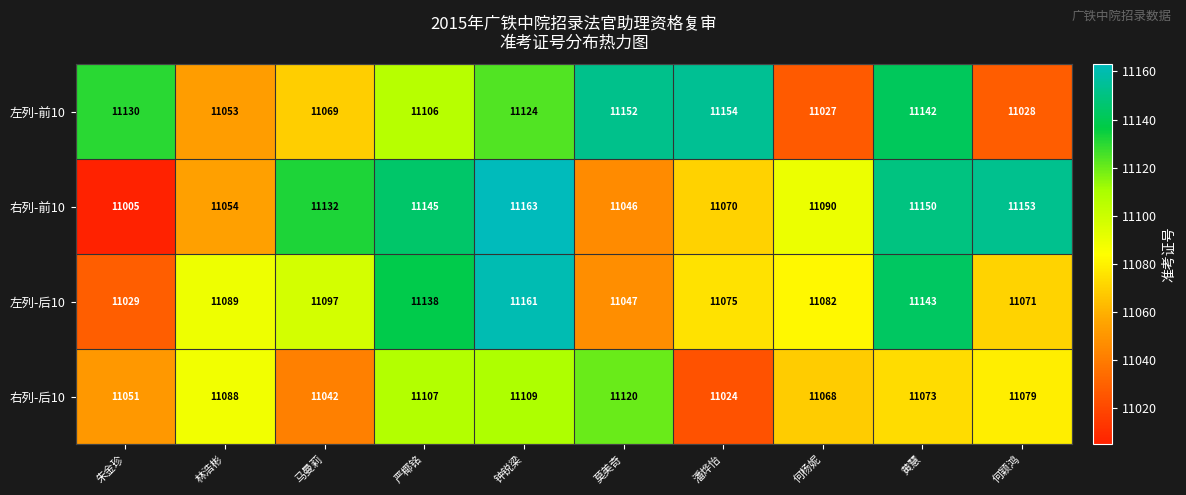

Between 钟锐梁 and 何颖鸿, which series saw the biggest shift?

左列-前10